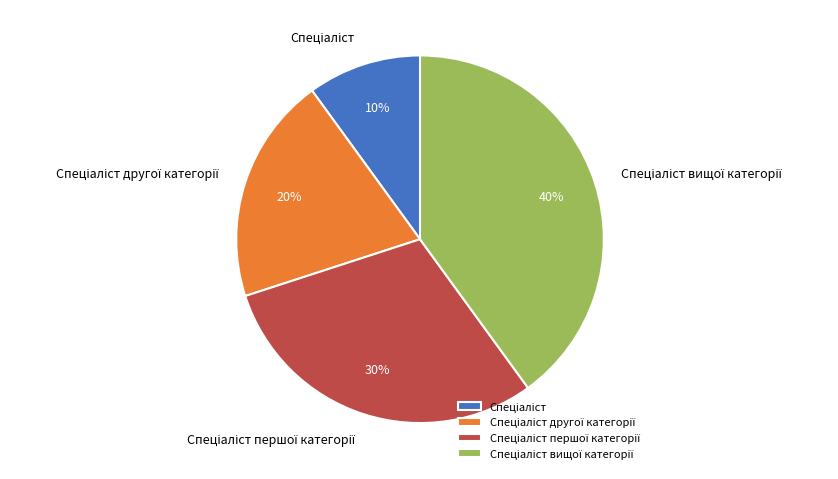

Is there a majority slice in this chart?

No